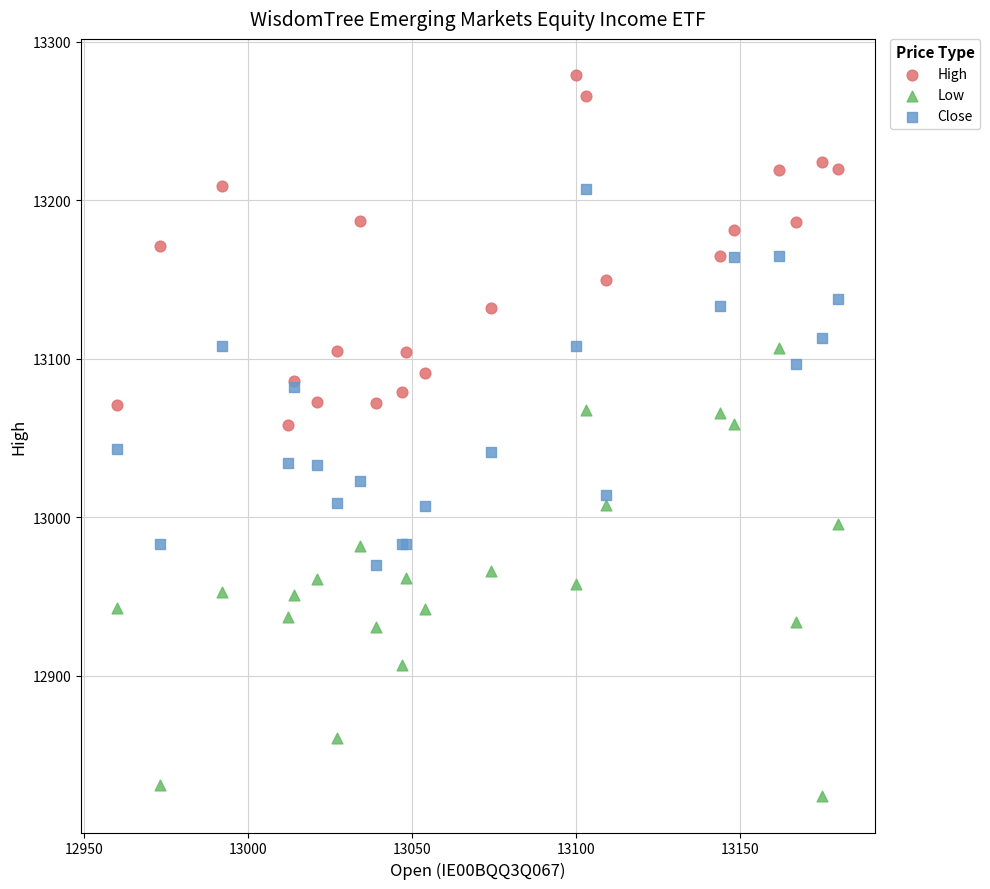

What is the X range (max minus min) for the scatter plot?

220